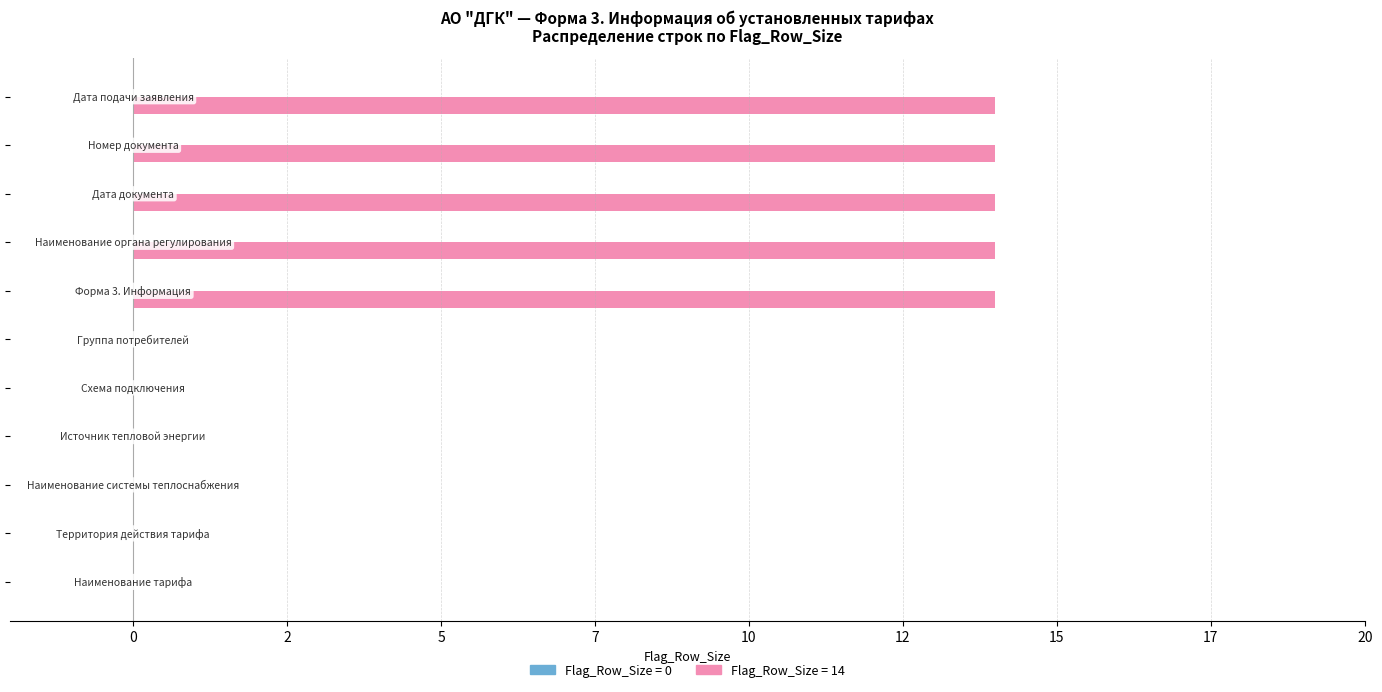

What is the greatest value displayed?

14